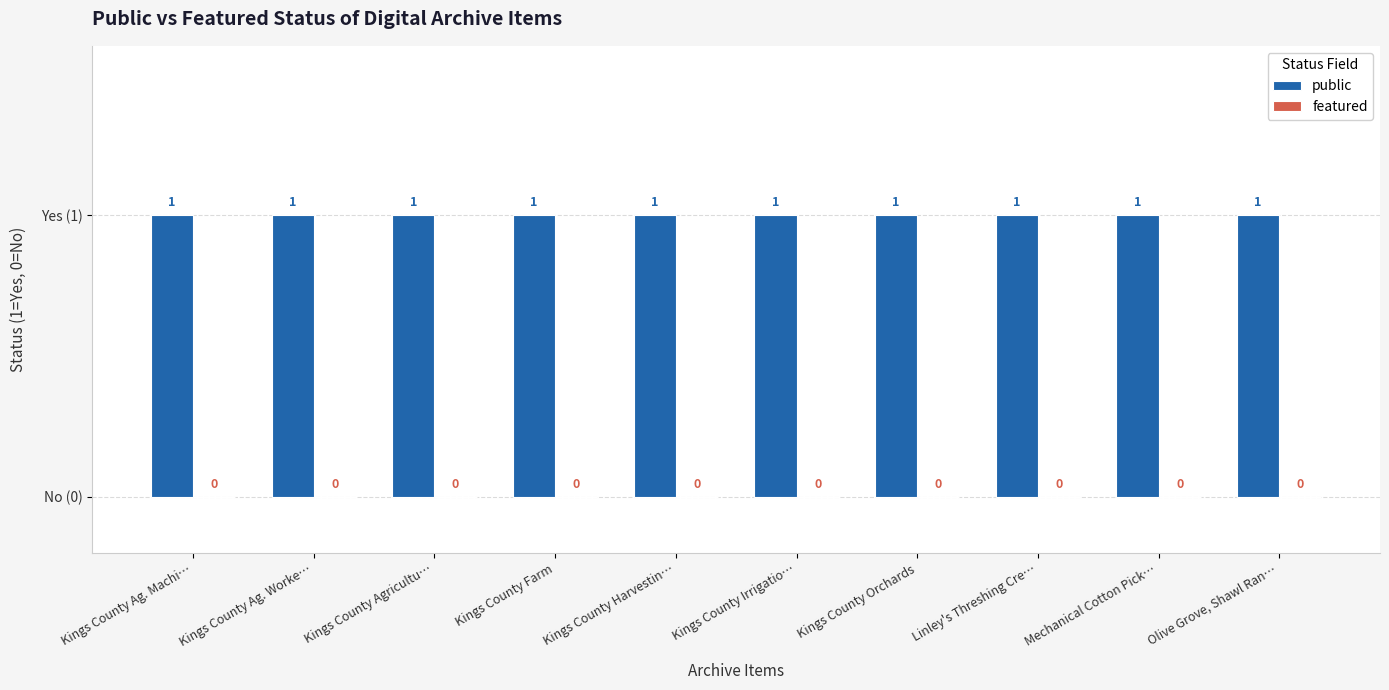

What position from the right is Kings County Agricultu…?

8